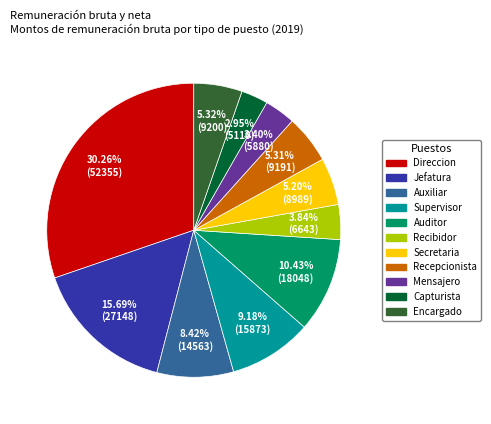

How much of the chart is everything except Secretaria?

94.8%